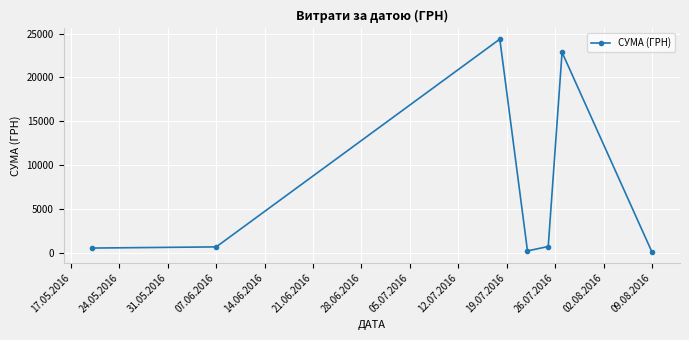

What is the difference between the maximum and second lowest values?

24156.4